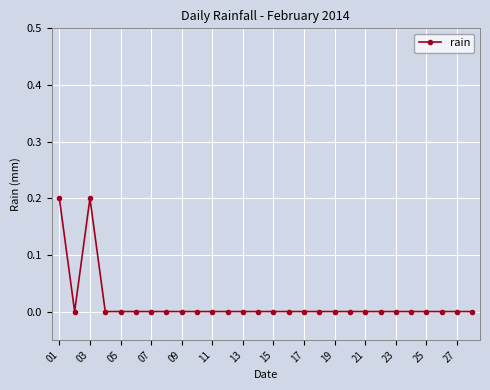

What is the difference between the maximum and minimum values?

0.2